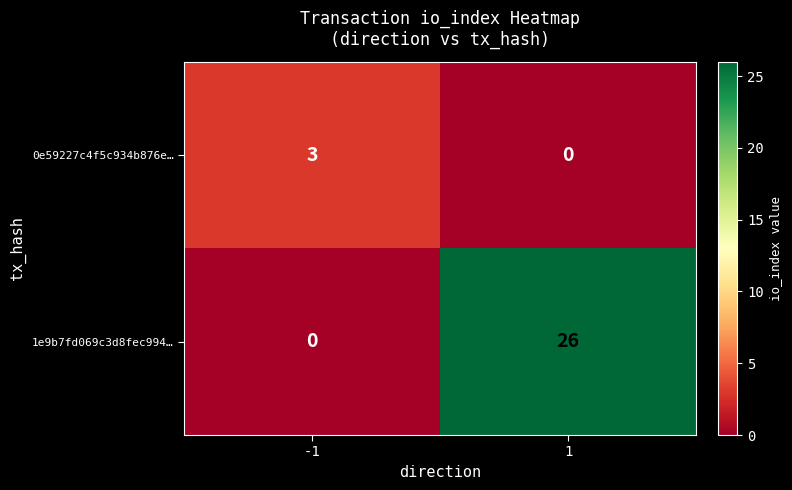

Reading left to right, list all the values displayed in this chart.

0e59227c4f5c934b876e…: 3	0
1e9b7fd069c3d8fec994…: 0	26